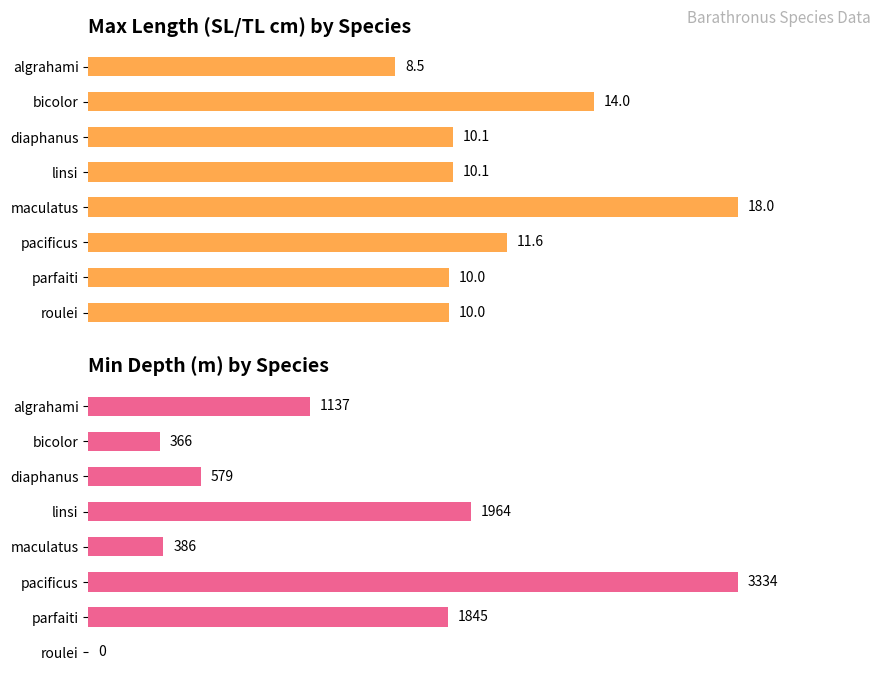

Between algrahami and bicolor, which is larger?

bicolor